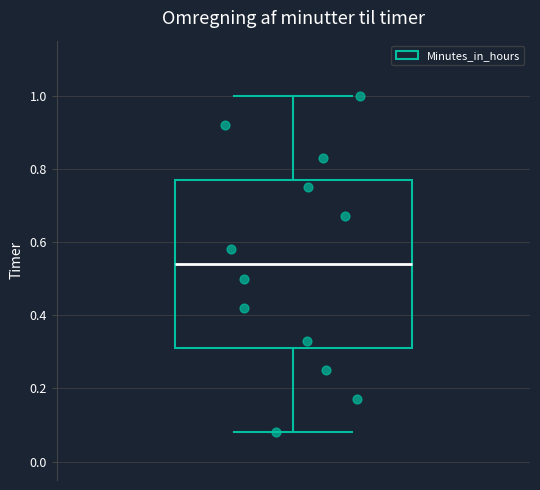

Read this box plot against the y-axis: the position of the median line, the range covered by the box, and the ends of both whiskers. The values are not printed on the chart, so give them approximately, as read against the axis.

median 0.54, box 0.32 to 0.78, whiskers 0.08 to 1.00